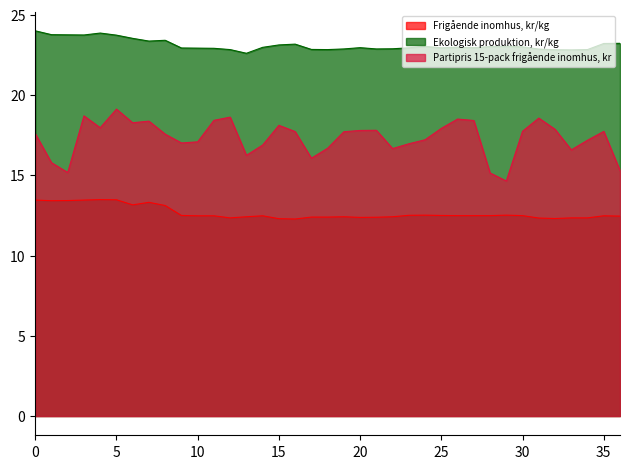

What are all the series names shown in the legend?

Frigående inomhus, kr/kg, Ekologisk produktion, kr/kg, Partipris 15-pack frigående inomhus, kr